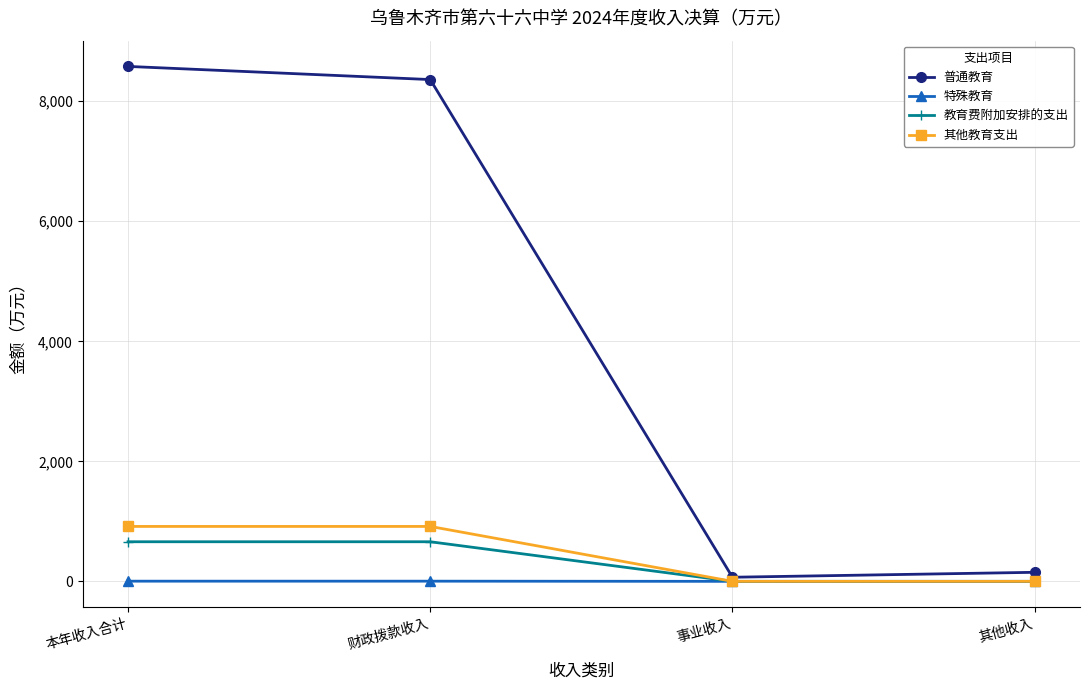

Which series changed the most between 财政拨款收入 and 事业收入?

普通教育